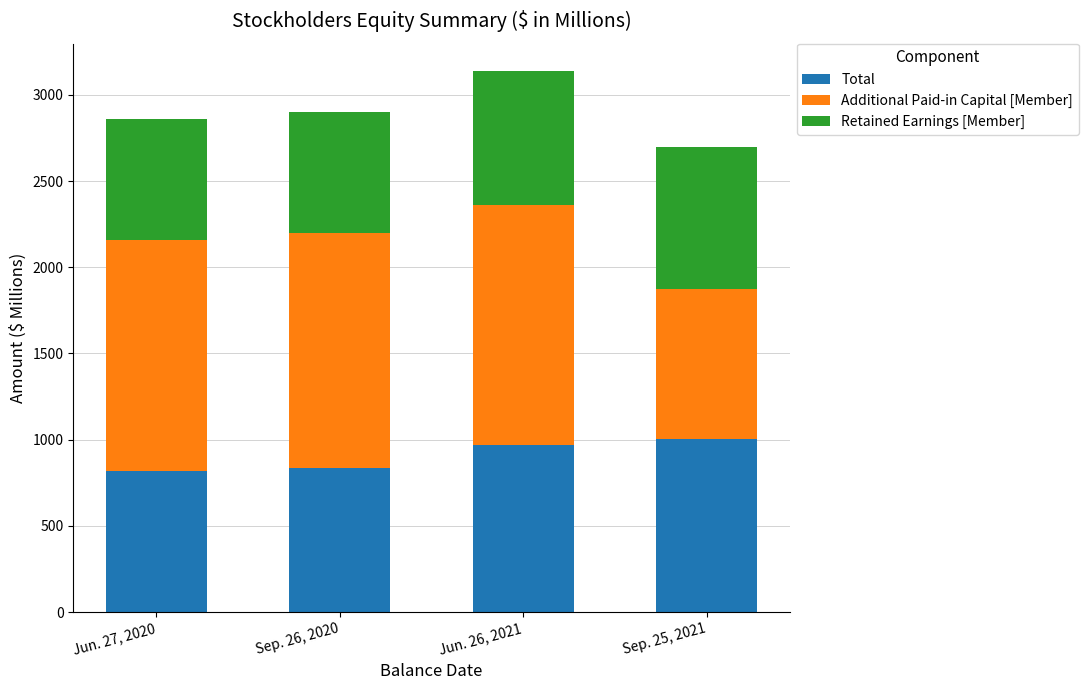

List the labels in order of Total value, largest first.

Sep. 25, 2021, Jun. 26, 2021, Sep. 26, 2020, Jun. 27, 2020